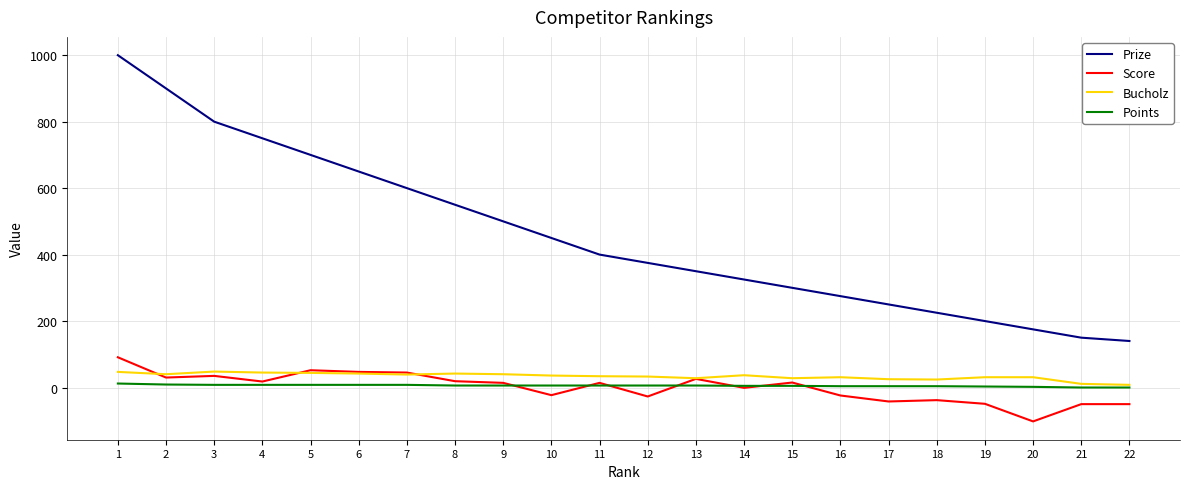

The value of Prize at 8 is 175. True or false?

False